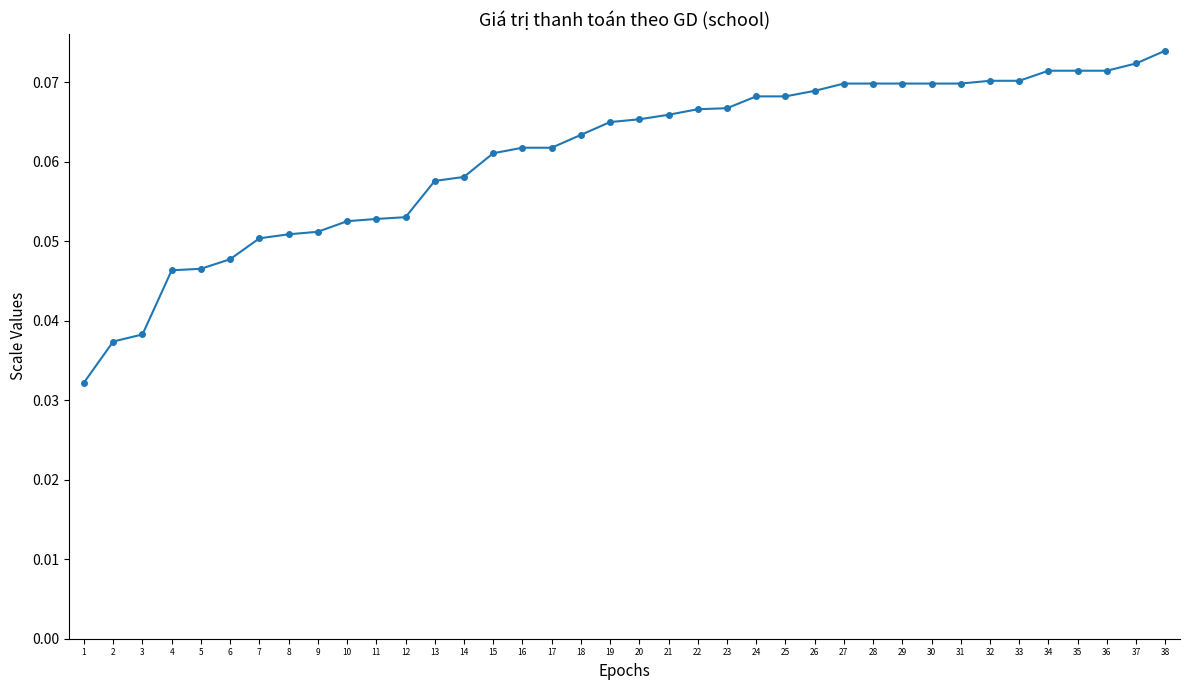

What is the sum of all values?

2.3